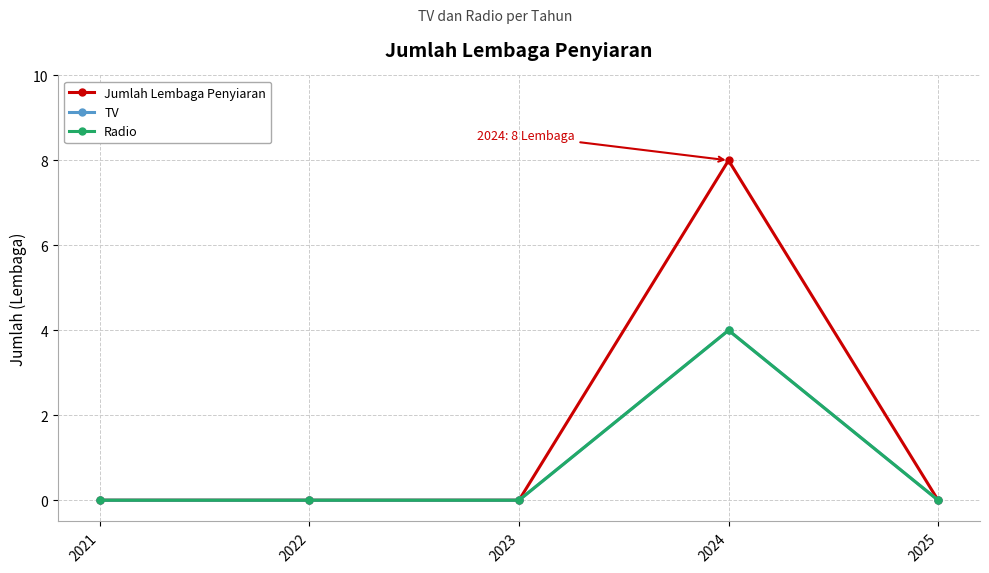

True or false: Radio and Jumlah Lembaga Penyiaran cross at least once.

False